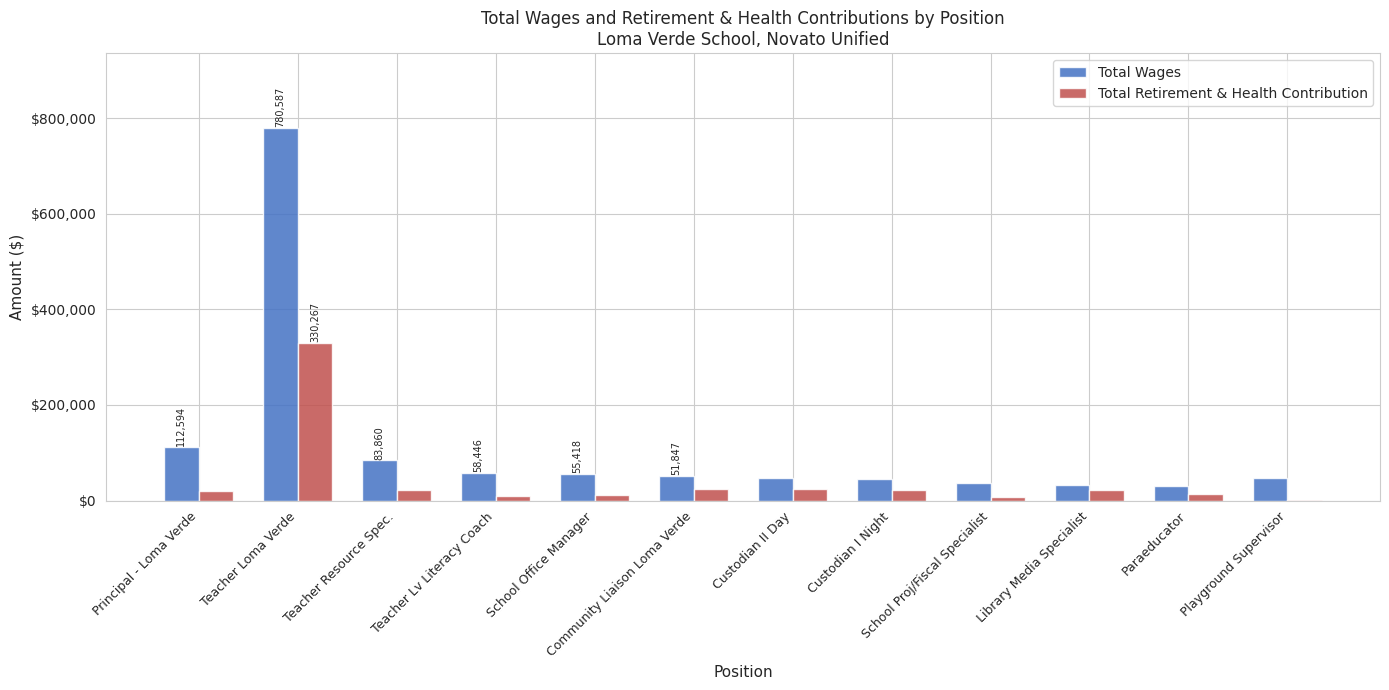

What is the maximum value for Total Wages?

780587